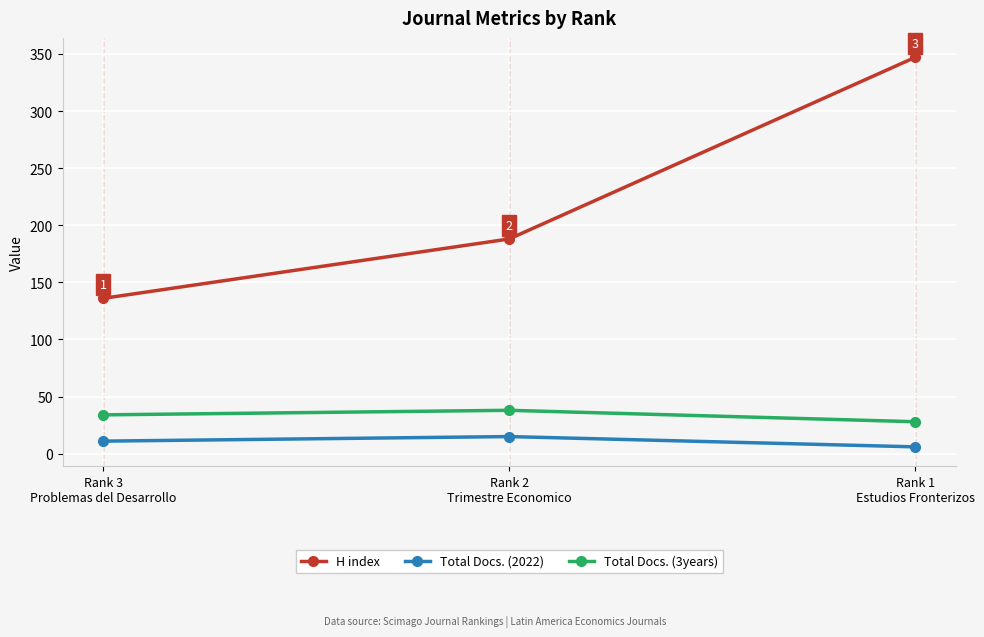

What is the difference between the maximum and minimum values in the Total Docs. (3years) series?

10